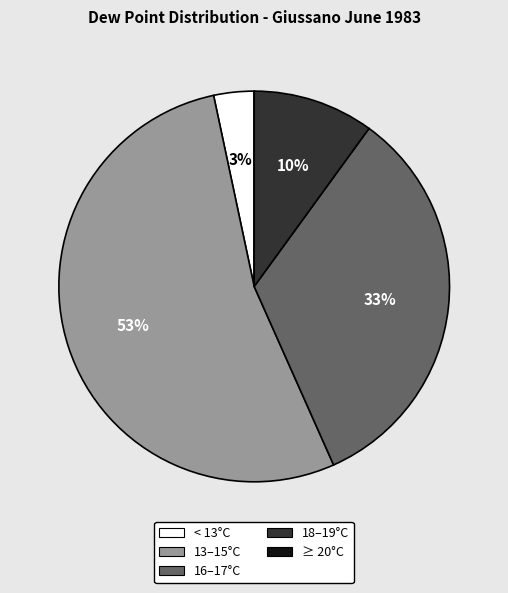

Is there a majority slice in this chart?

Yes